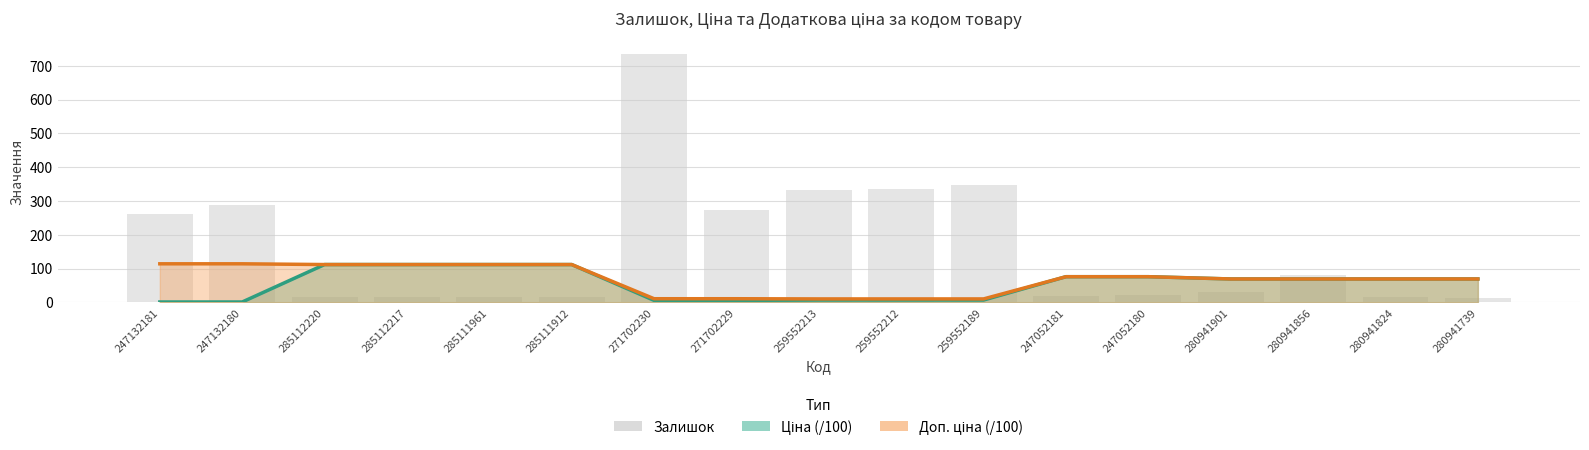

What is the average value?

166